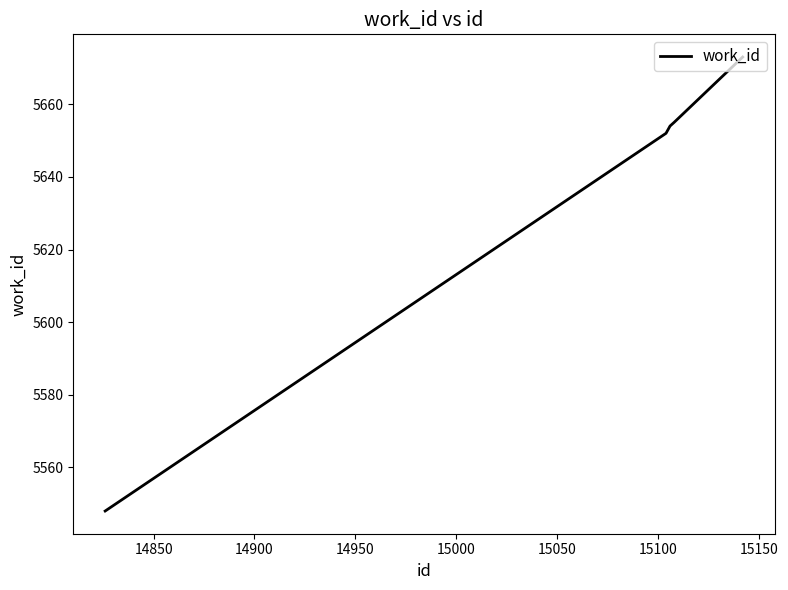

What is the greatest value displayed?

5673